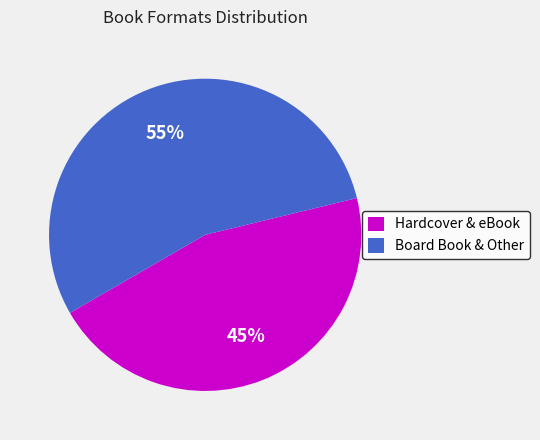

Which slice represents more than half of the pie?

Board Book & Other